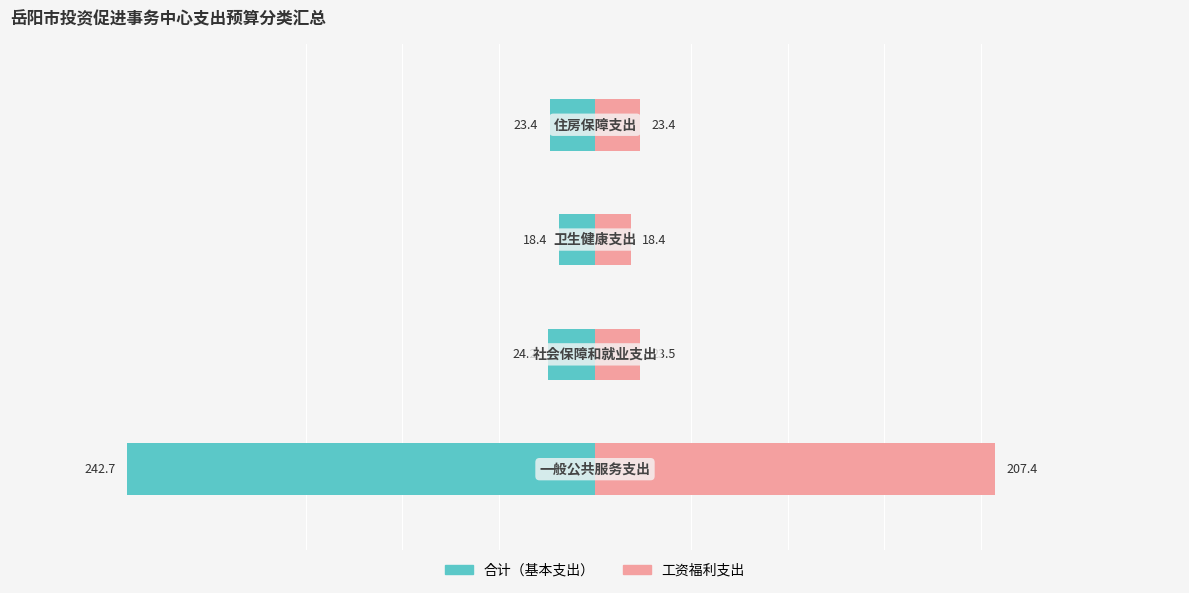

What is the difference between the maximum and minimum values in the 工资福利支出 series?

189.0